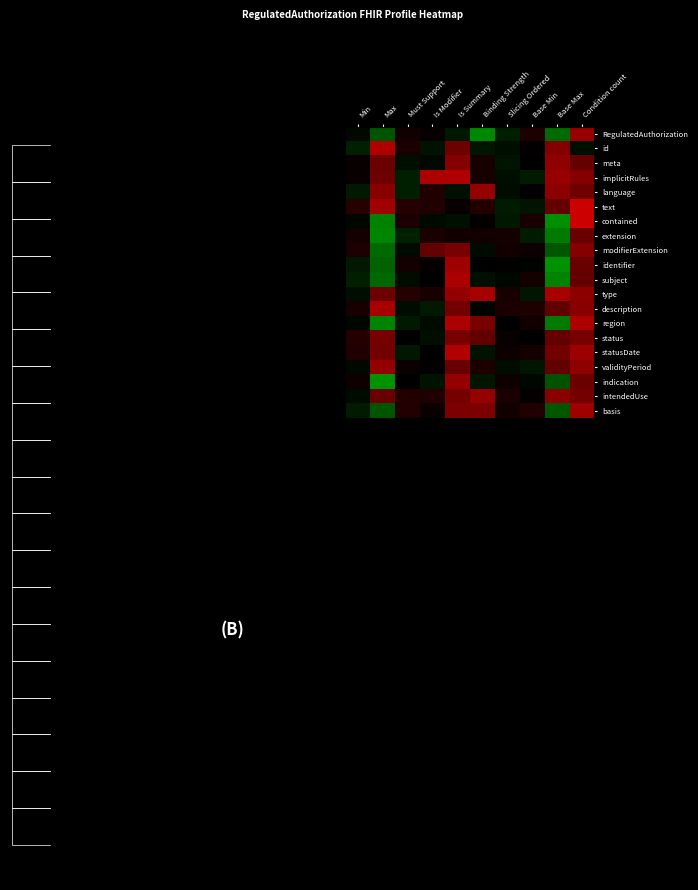

Count the number of categories in the chart.

10